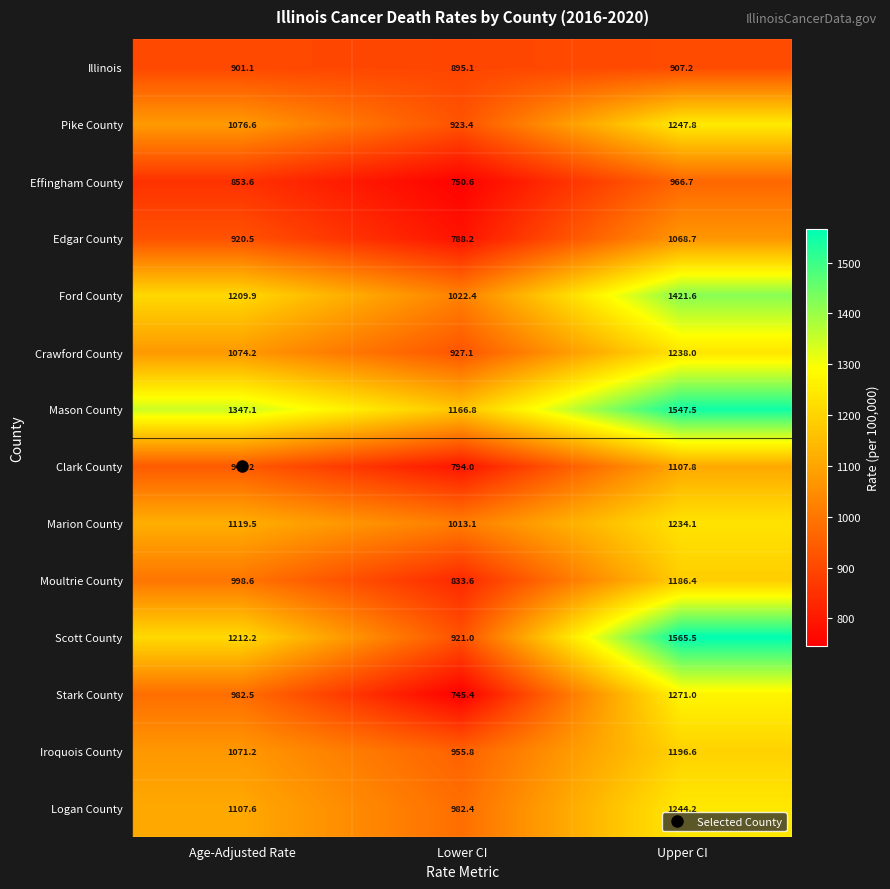

What is the average value of the Effingham County series?

857.0